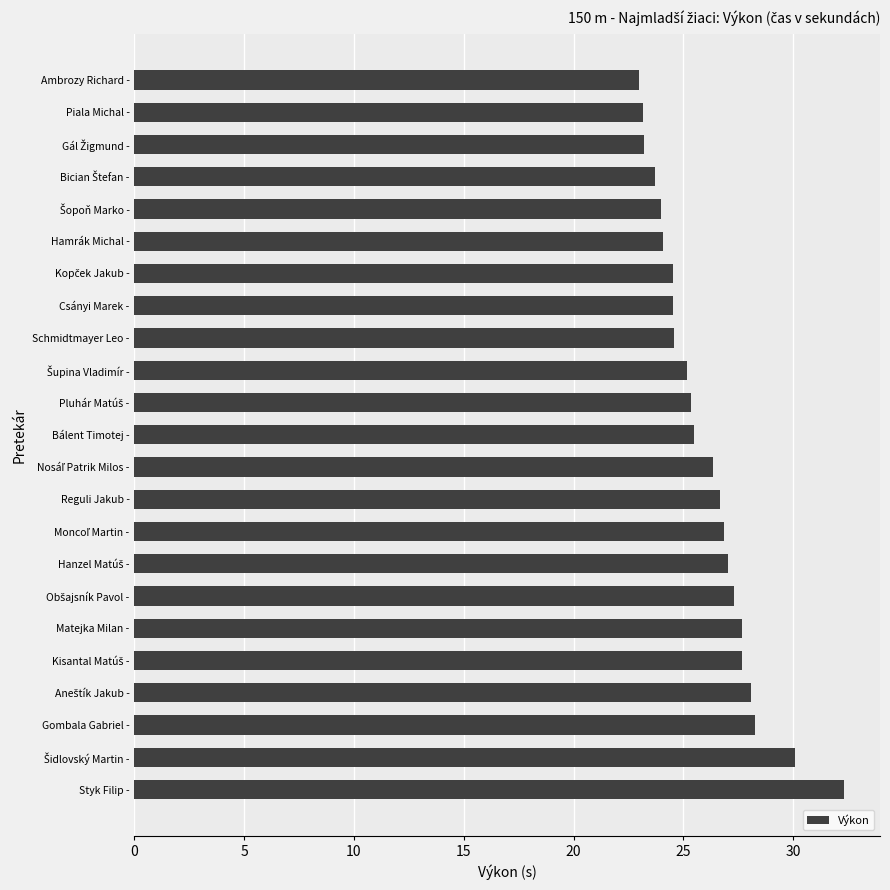

What is the ratio of the value at Reguli Jakub - to the value at Ambrozy Richard -?

1.2